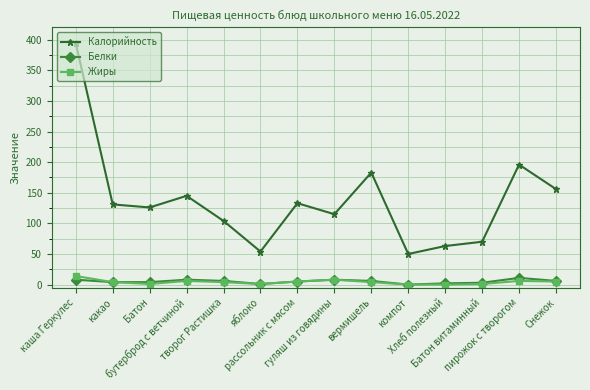

True or false: Белки and Калорийность intersect in this chart.

False